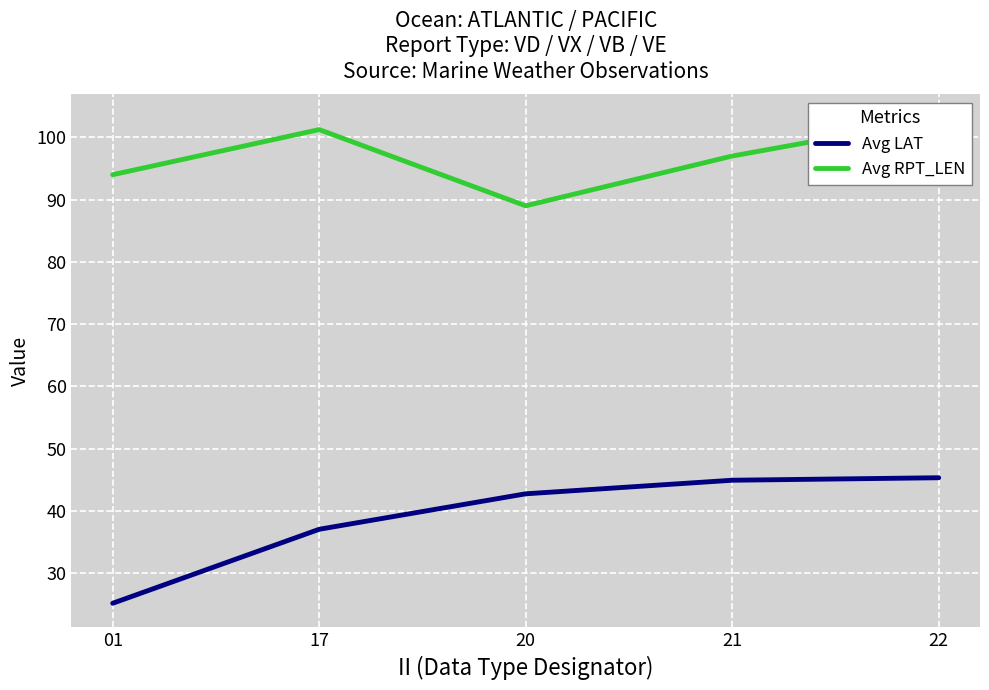

True or false: Avg LAT has more than 2 interior local peaks.

False